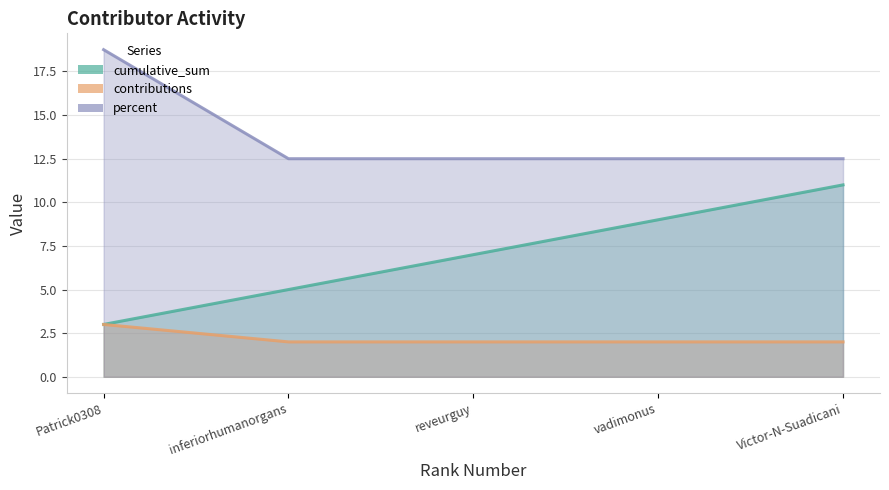

At which category is the sum across all series the highest?

Victor-N-Suadicani